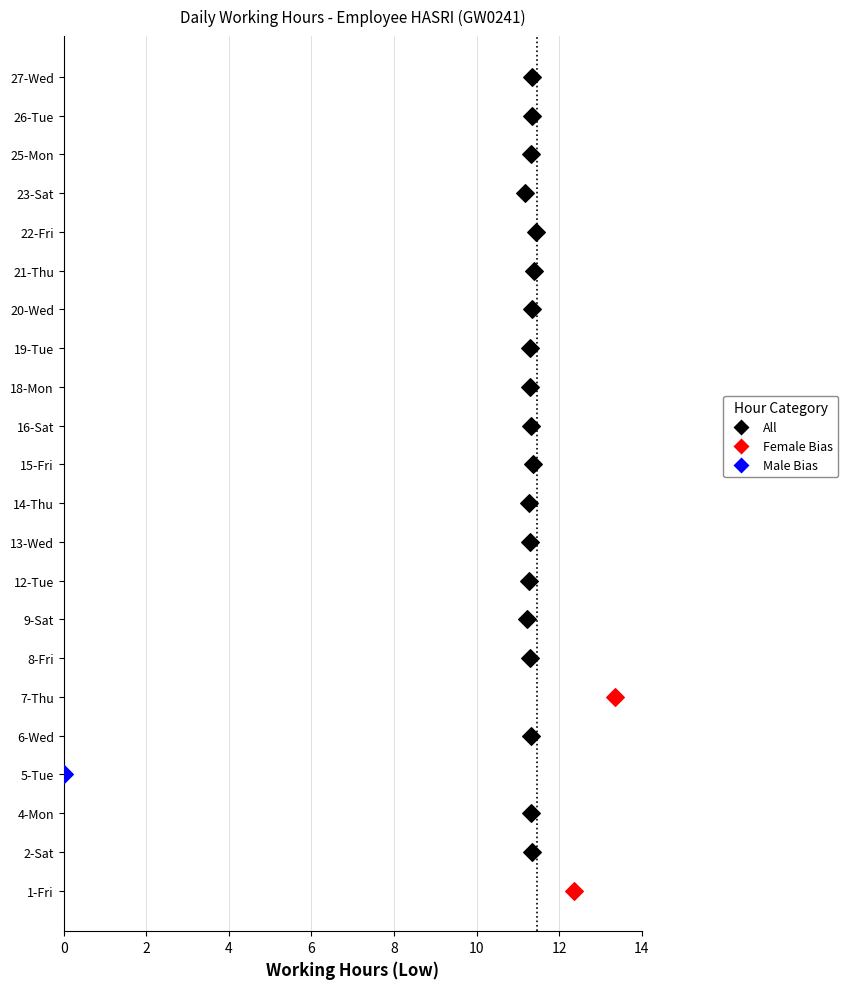

Between 23-Sat and 18-Mon, which is larger?

18-Mon